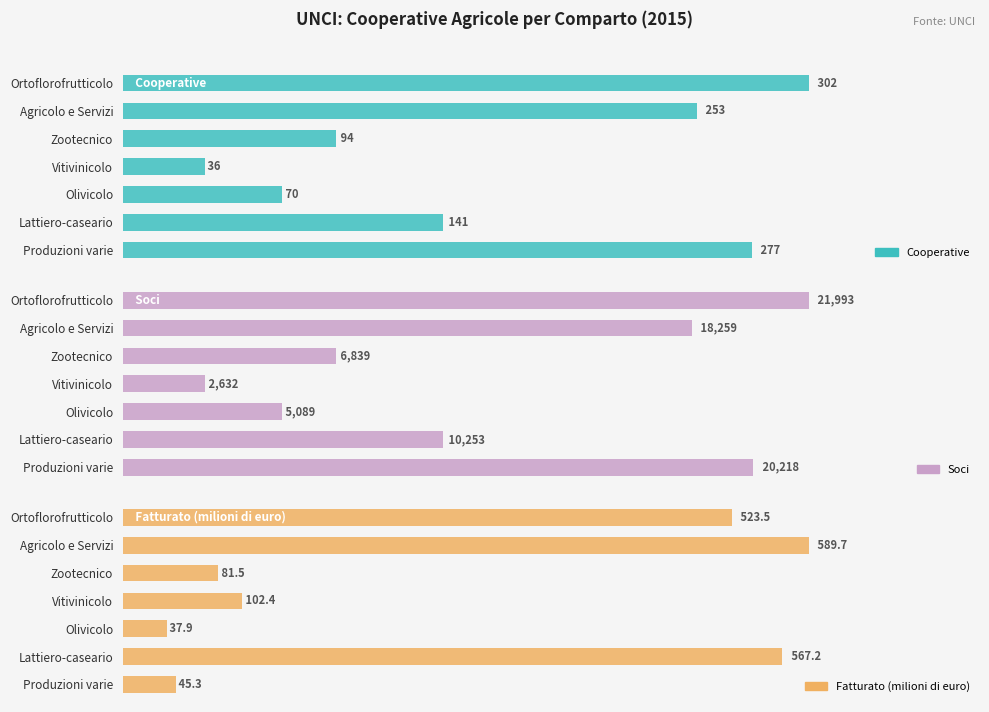

Is the value of Fatturato (milioni di euro) at Ortoflorofrutticolo greater than the value of Soci at Zootecnico?

No